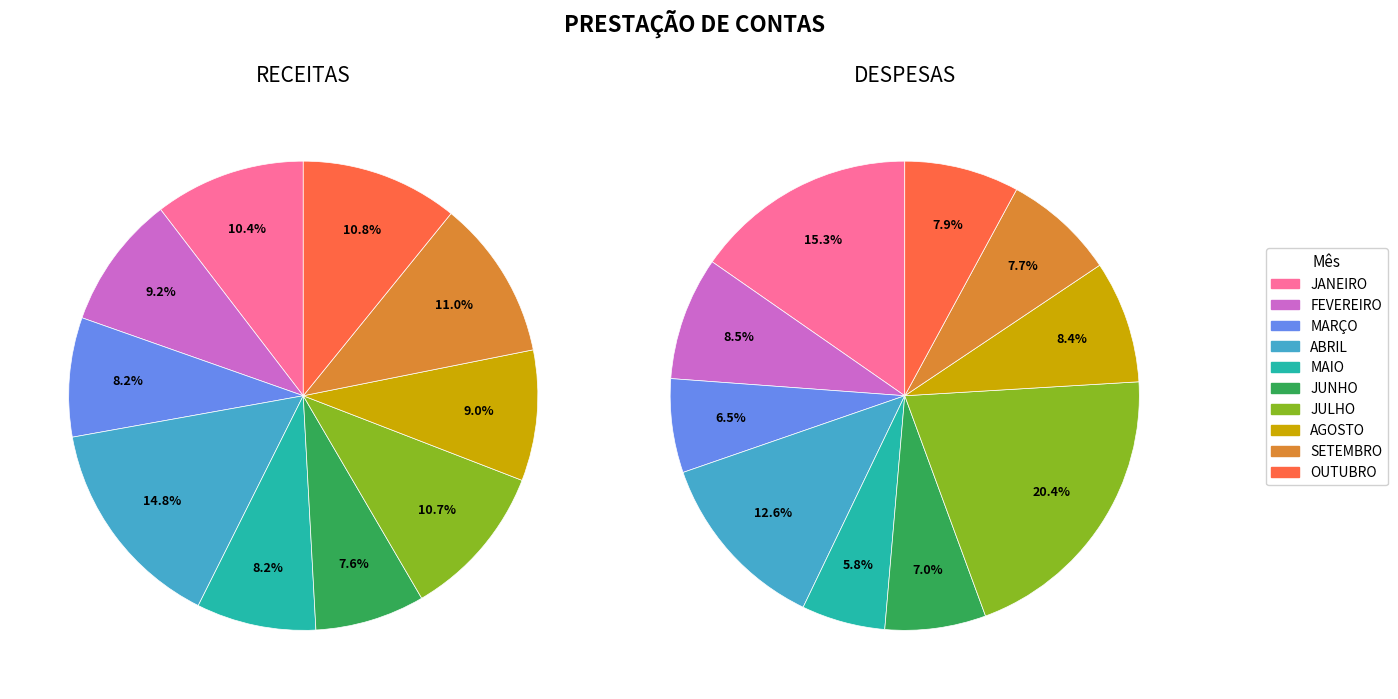

Count the number of slices in the pie.

10